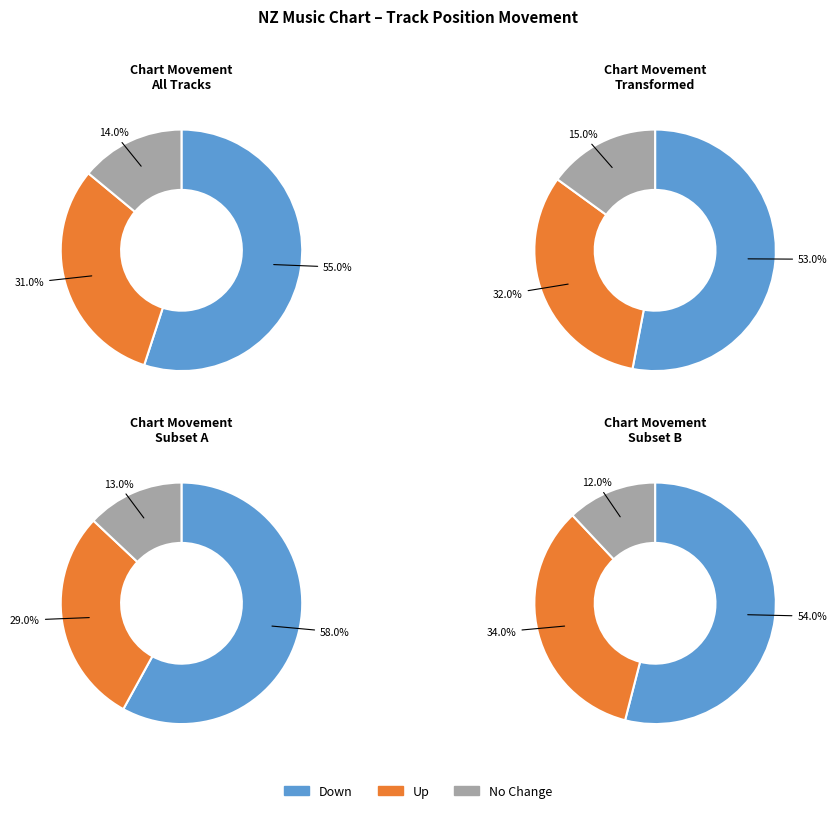

Does up account for over 50% of the chart?

No